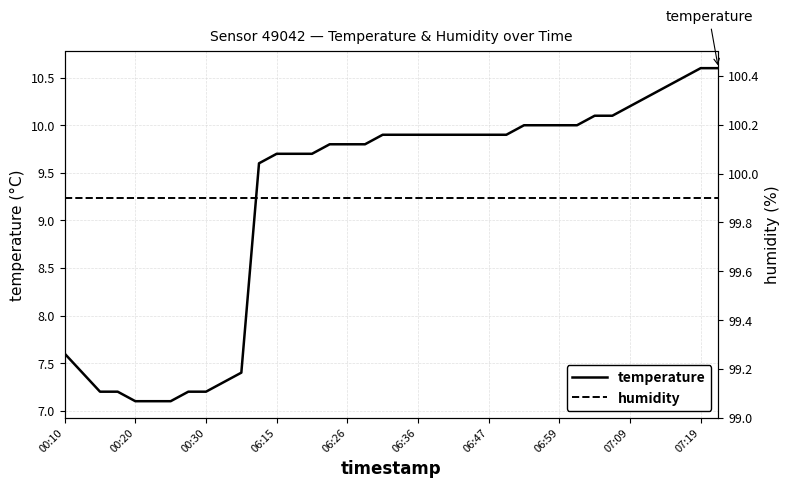

What is the maximum value for temperature?

10.6